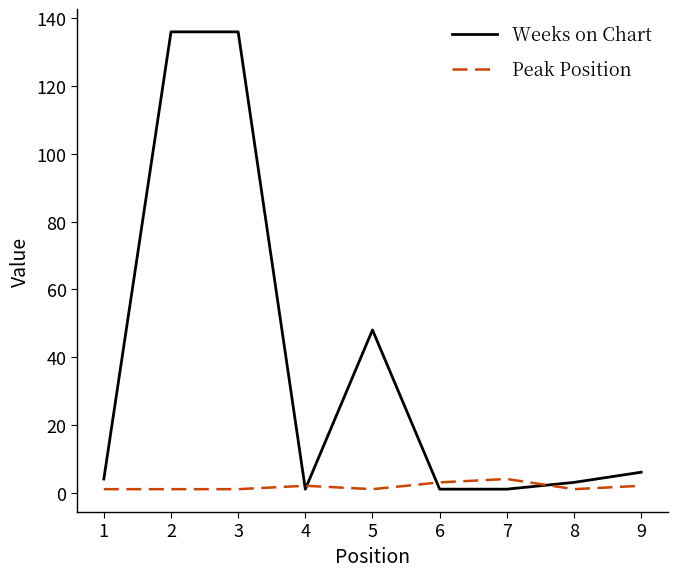

Is it true that Weeks on Chart equals 212 at 3?

False